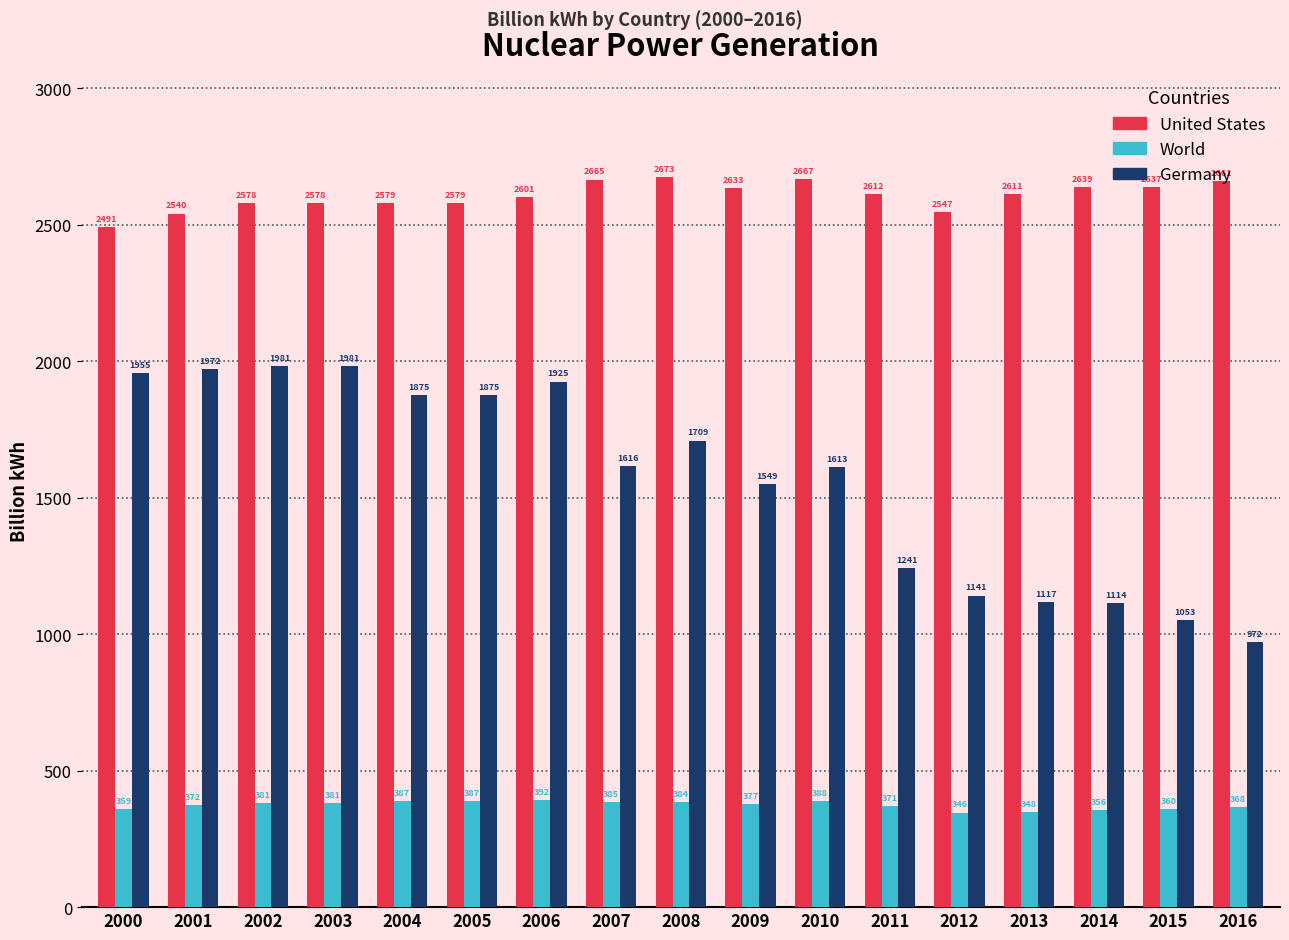

At which category does the chart reach its minimum across all series?

2012